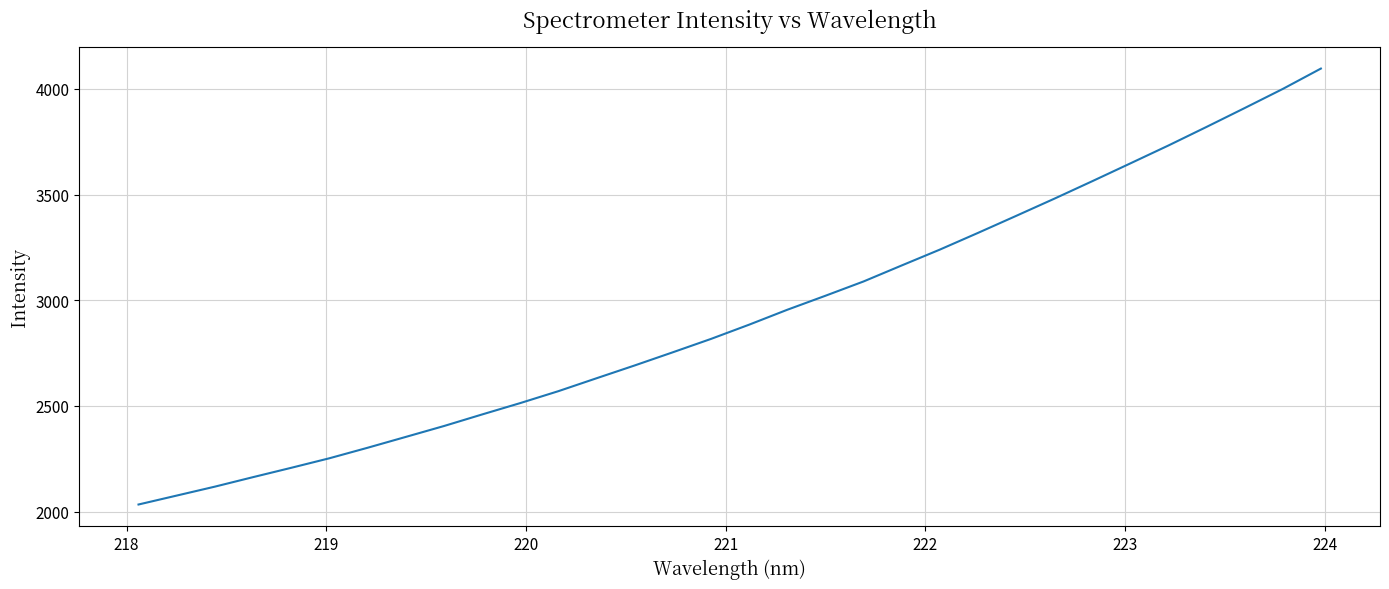

What is the greatest value displayed?

4096.7